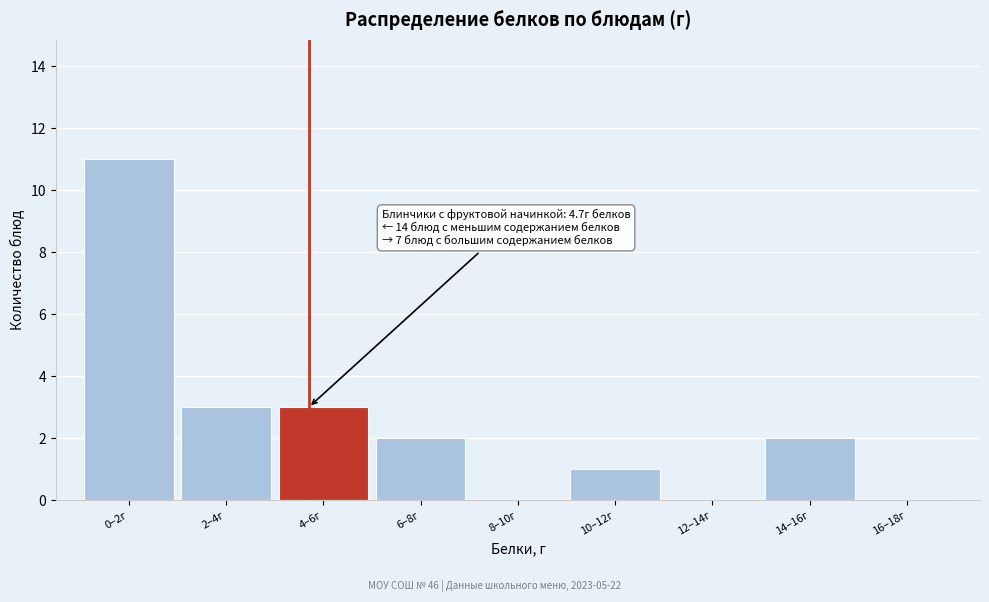

Reading left to right, what are all the values shown in this chart?

0–2г=11	2–4г=3	4–6г=3	6–8г=2	8–10г=0	10–12г=1	12–14г=0	14–16г=2	16–18г=0